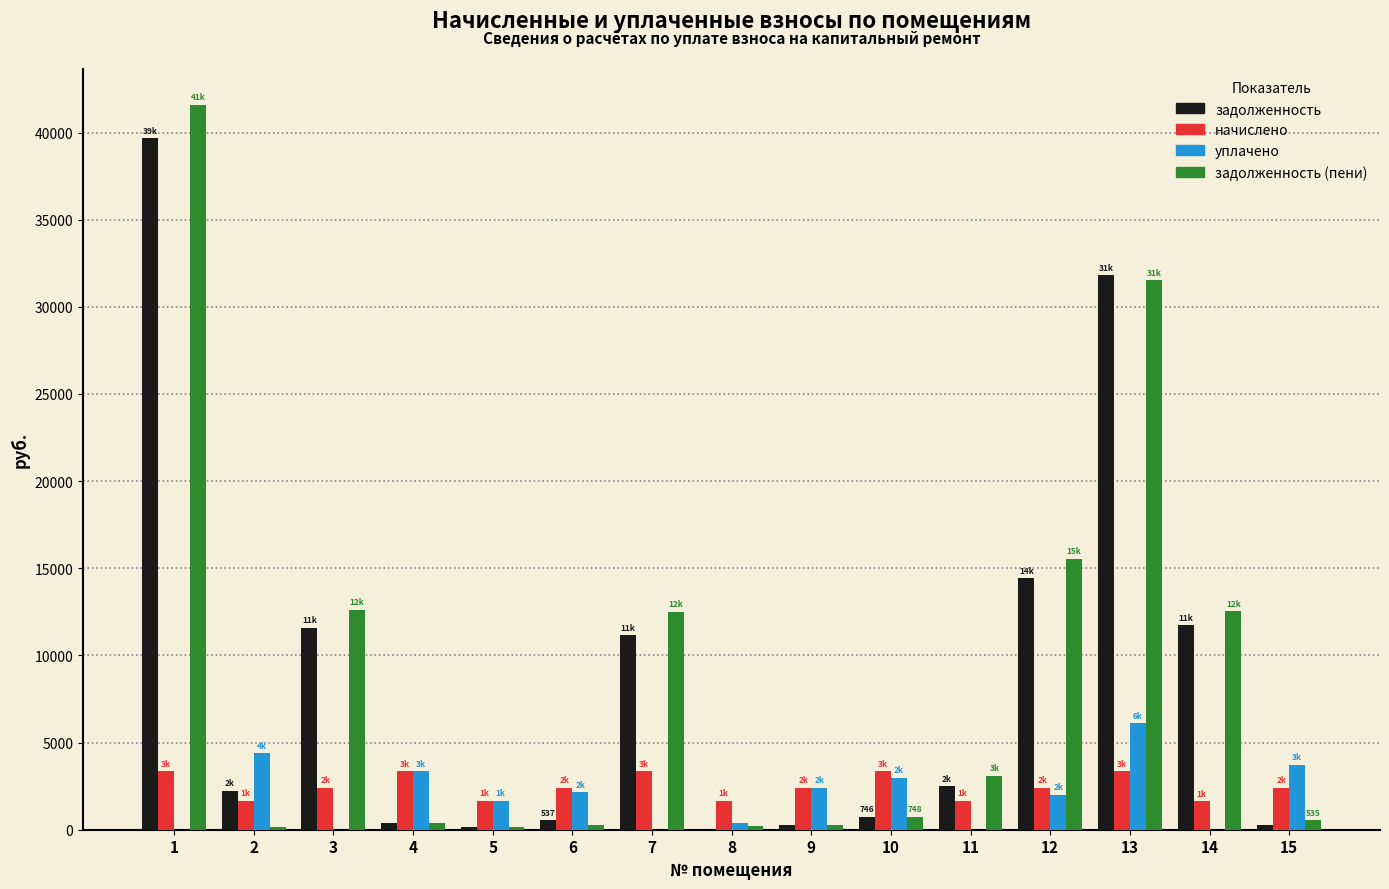

Which series changed the most between 1 and 5?

задолженность (пени)